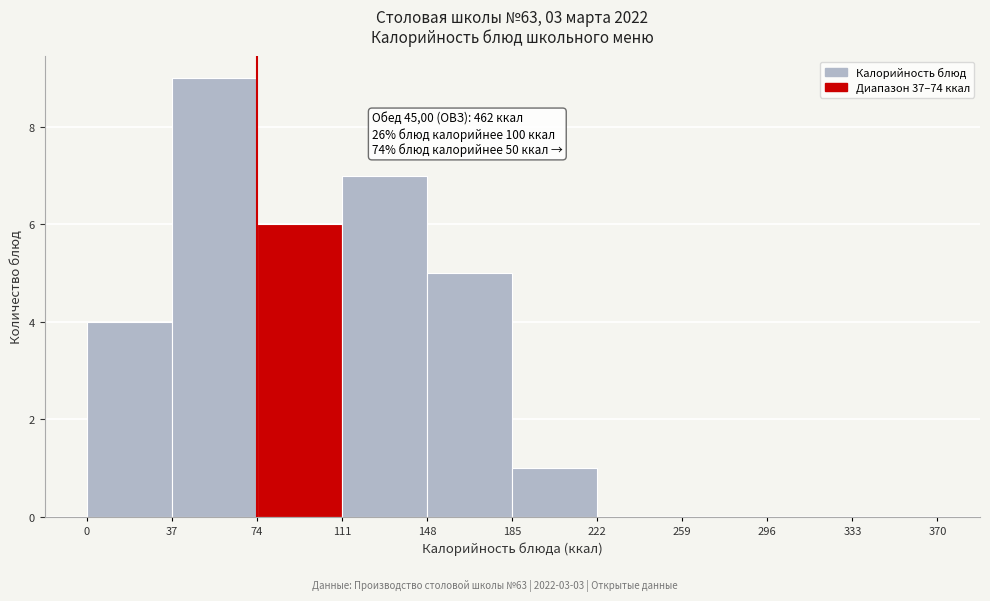

Which range on the x-axis has the tallest bar?

37 to 74